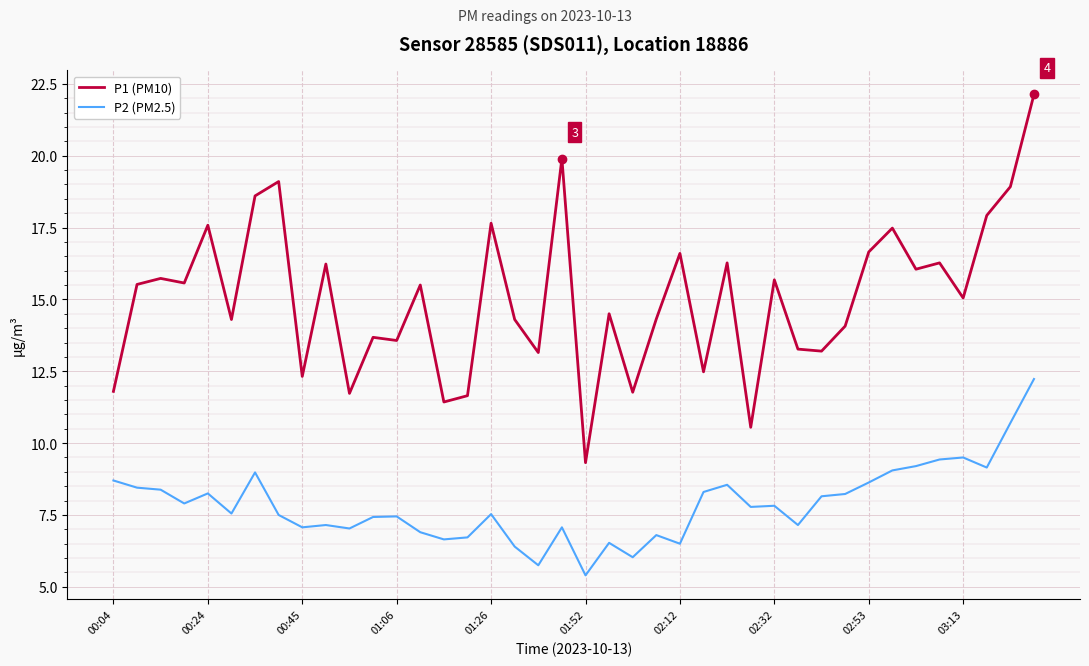

At how many categories does at least one series exceed 9?

40